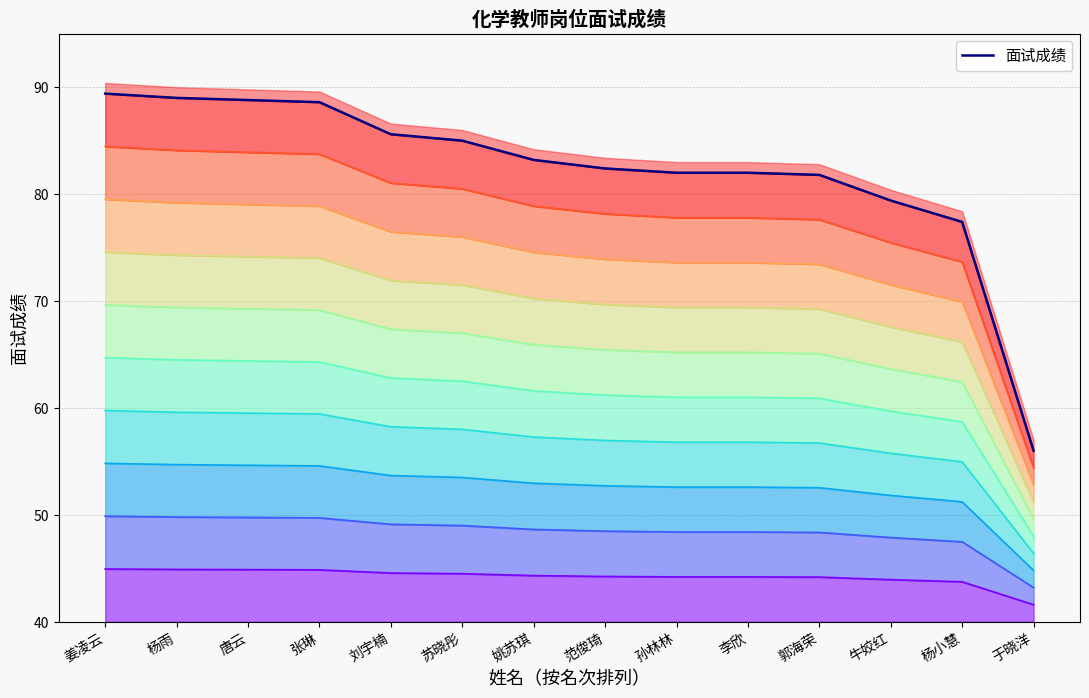

What is the label of the 2nd point from the left?

杨雨